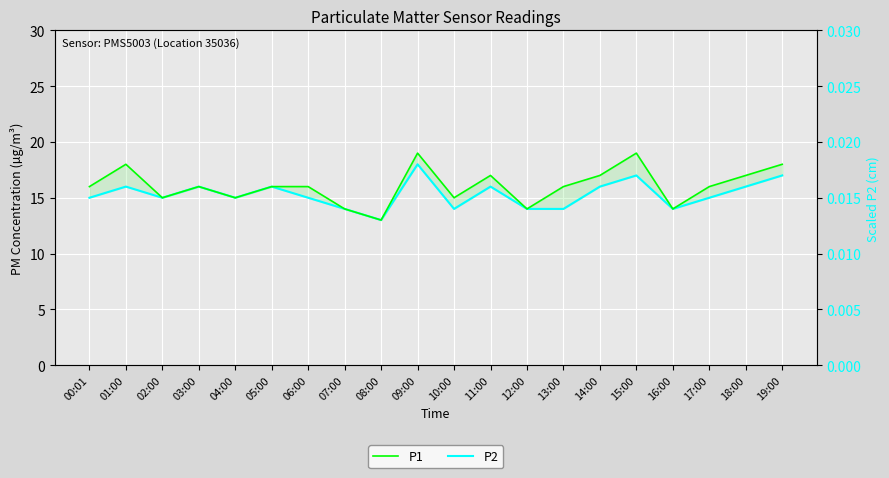

At which category does P1 reach its first local peak?

01:00